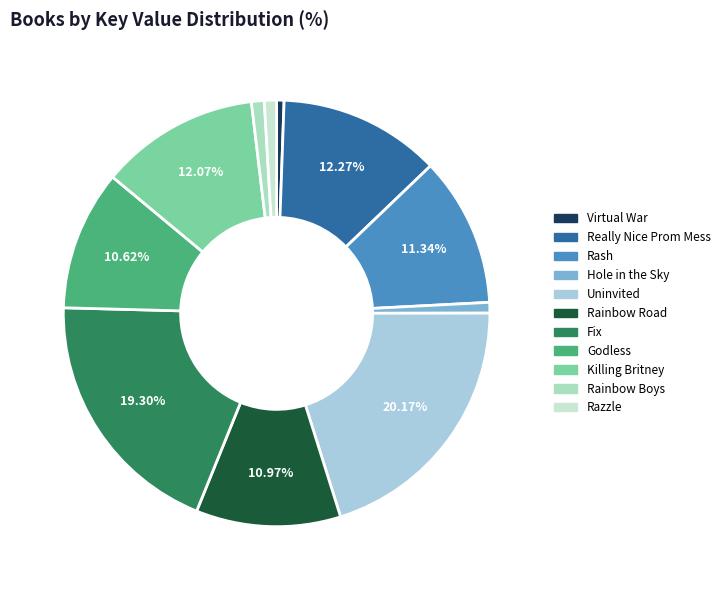

Does any single category account for the majority?

No